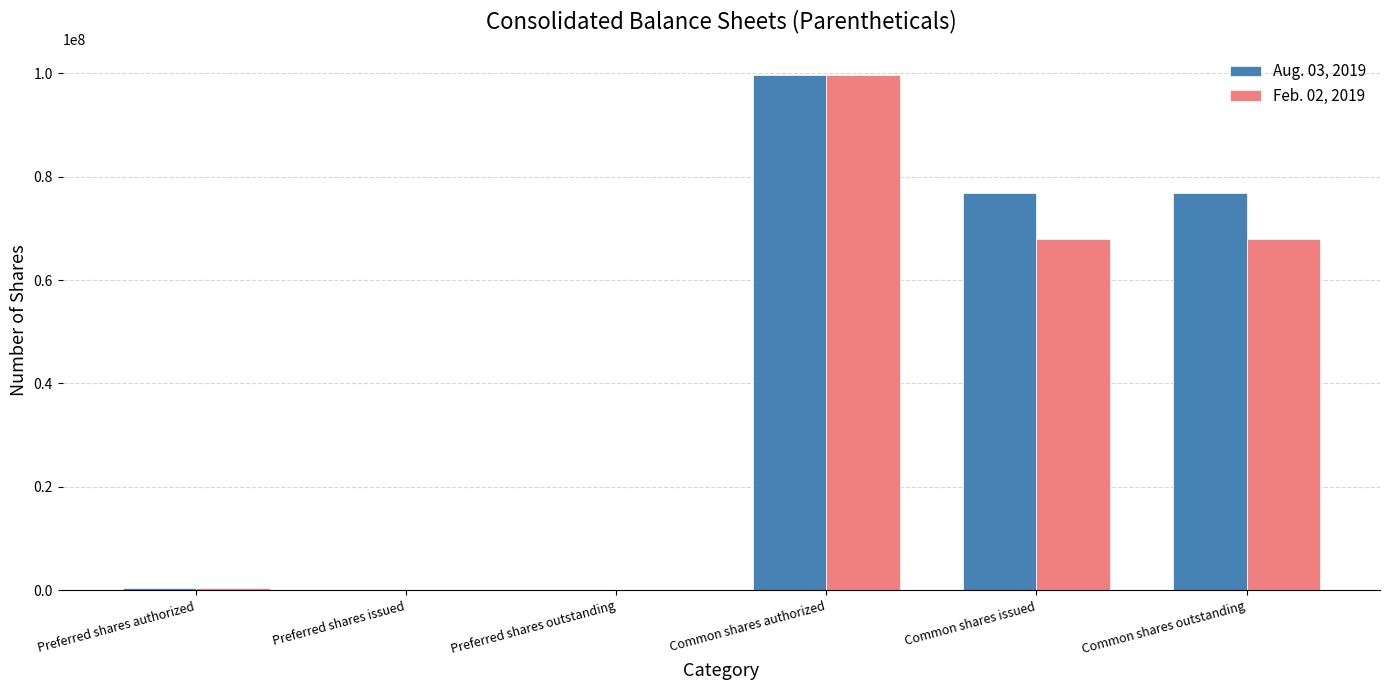

True or false: Feb. 02, 2019 has a value of -63181752 at Preferred shares issued.

False